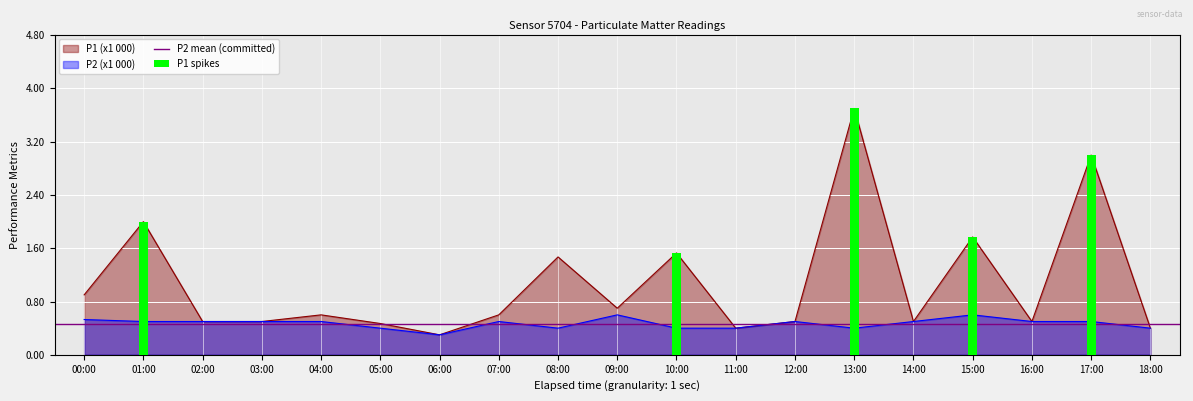

How many series are shown in this chart?

2